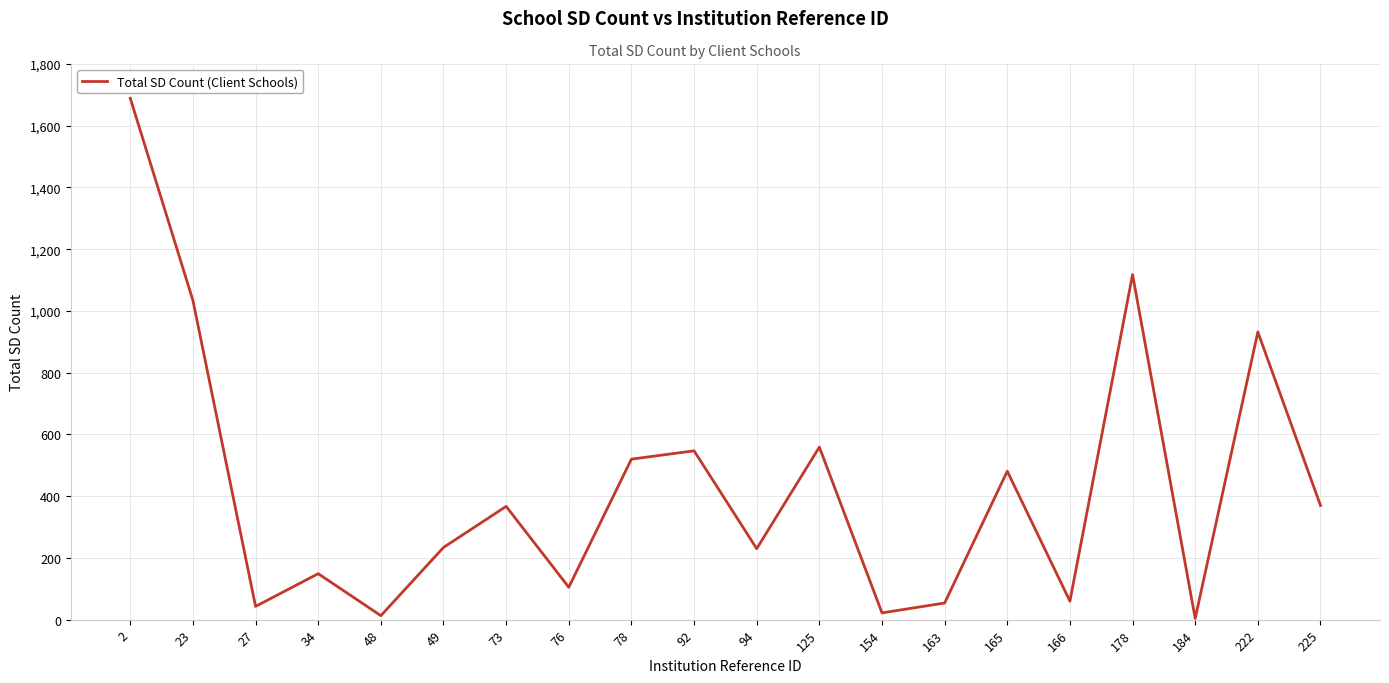

The chart shows a value of 489 at 73. True or false?

False